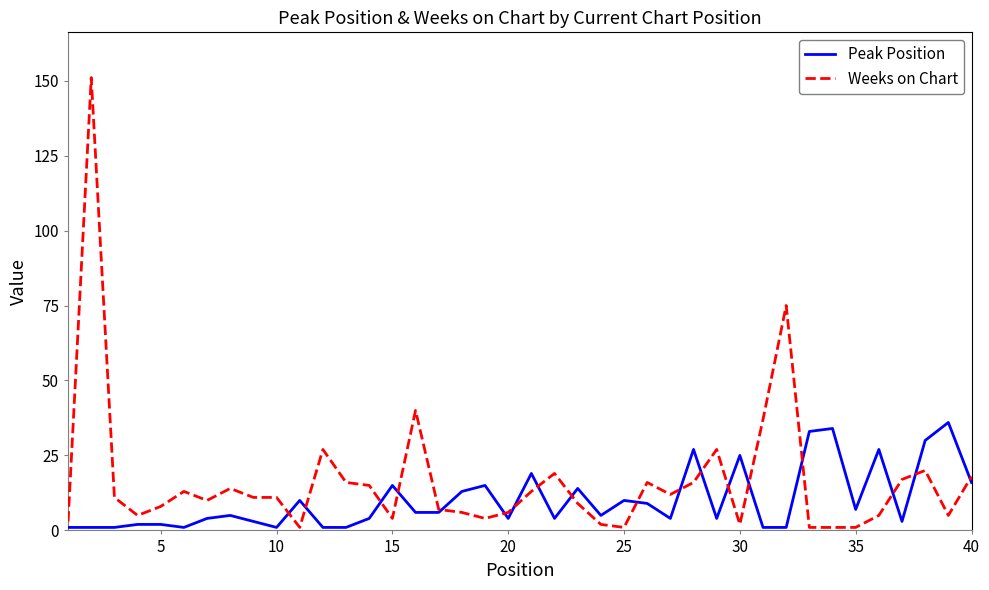

What is the maximum value for Weeks on Chart?

151